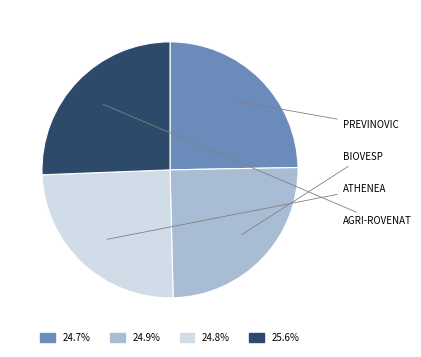

Does 24.7% account for over 50% of the chart?

No